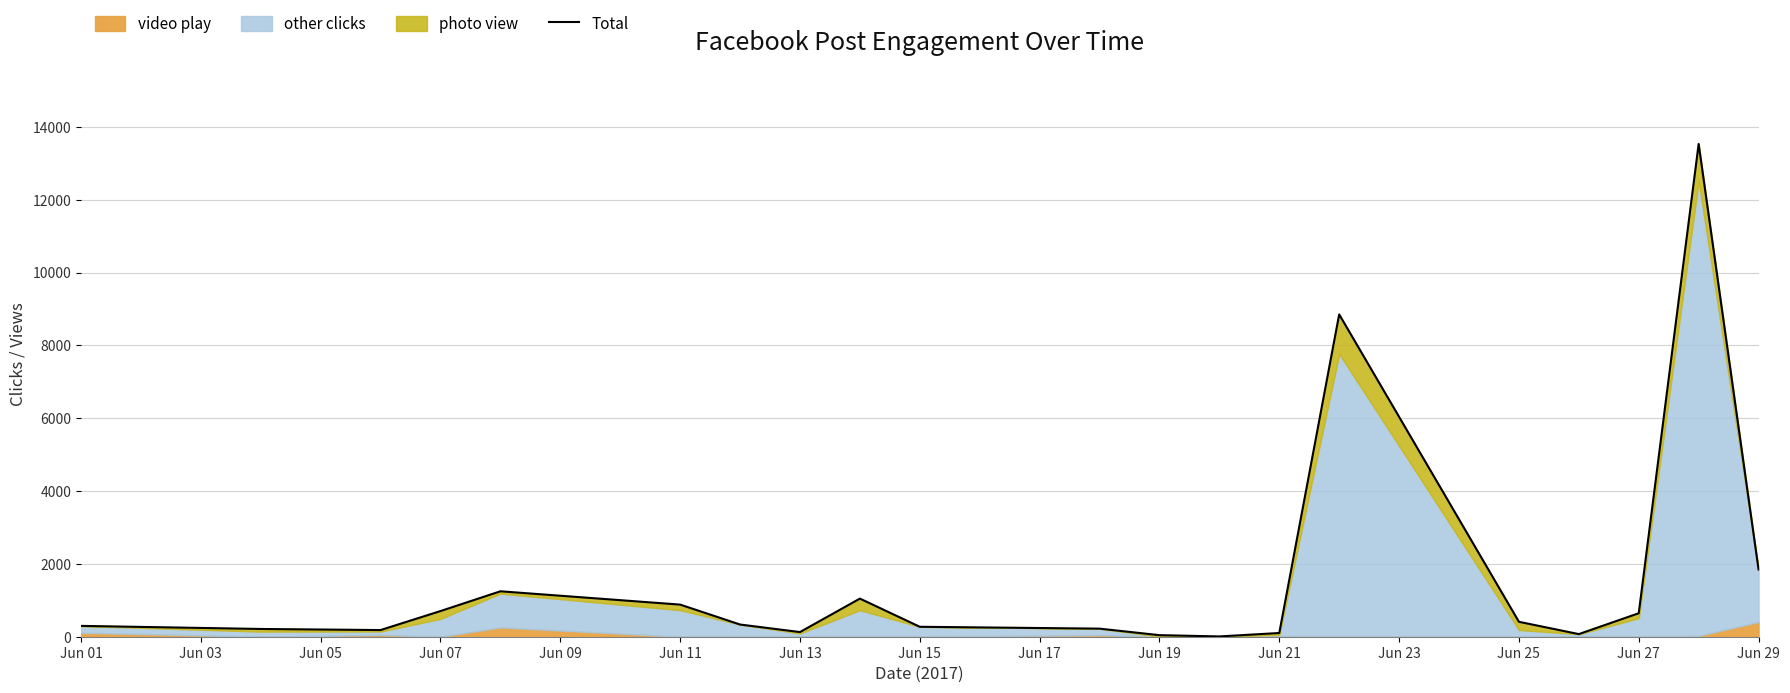

How many points are higher than both their immediate neighbors (excluding endpoints)?

4